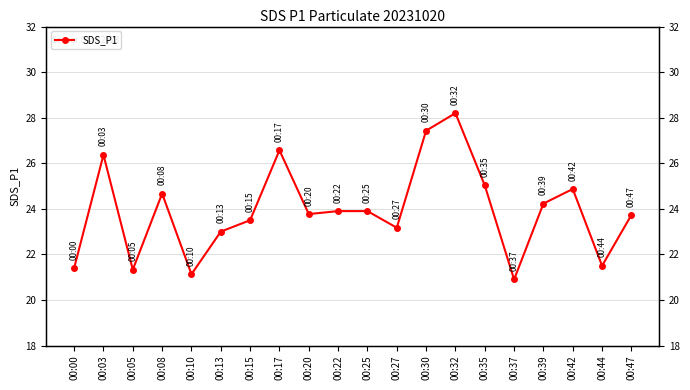

How many interior local peaks (higher than both neighbors) does the data have?

5